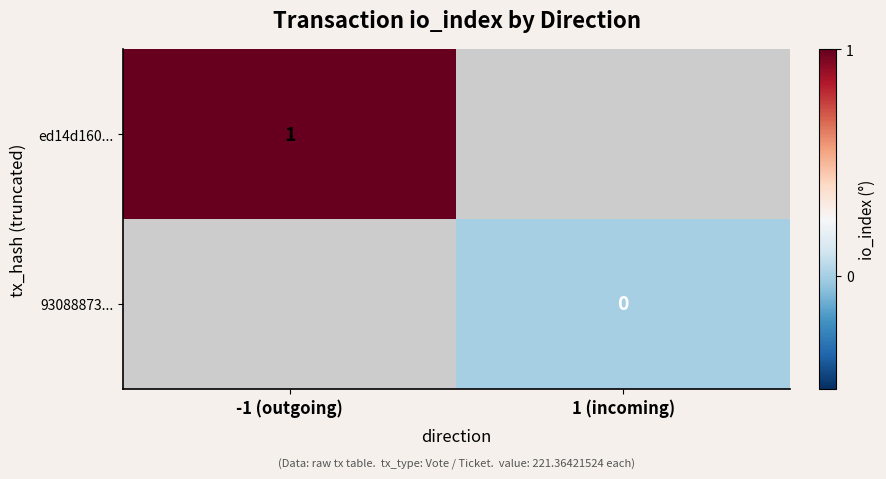

Count the number of data series in this chart.

2